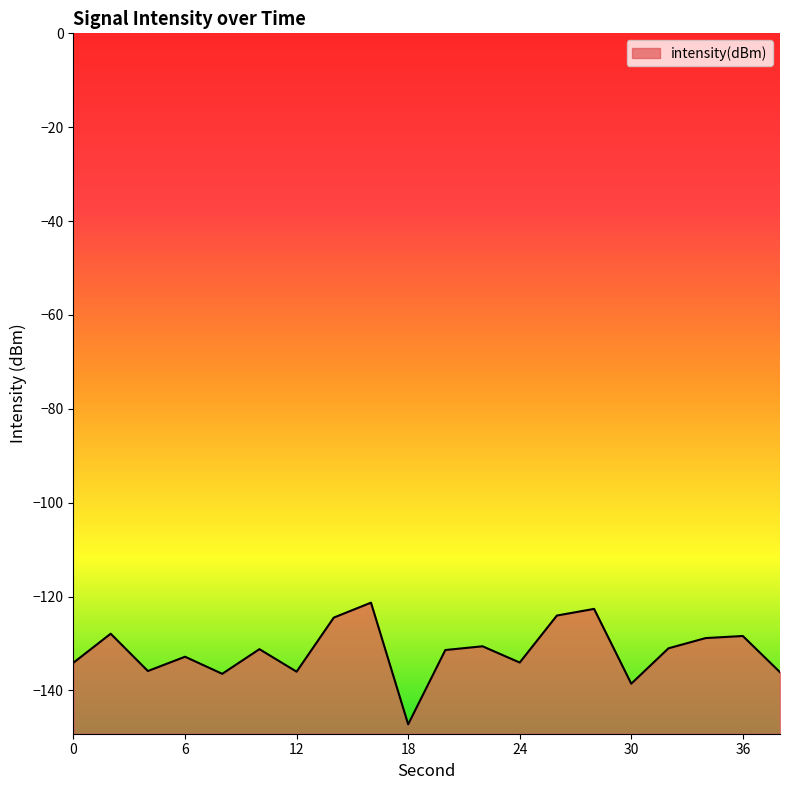

True or false: the data shows -134.1 at 0.

True